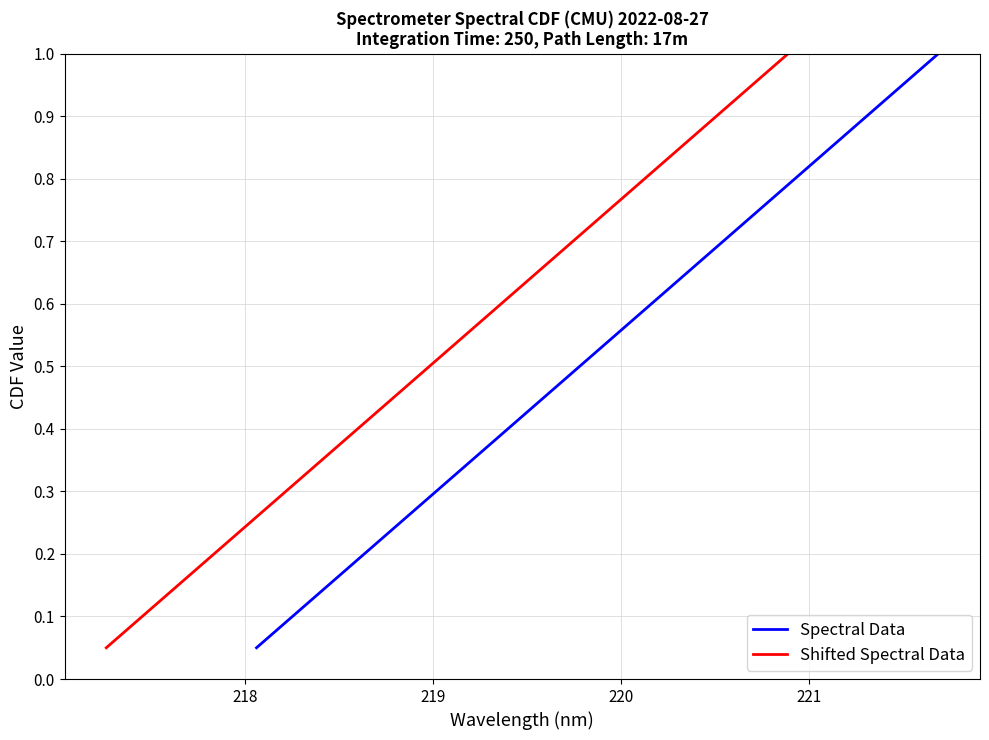

True or false: Shifted Spectral Data and Spectral Data intersect in this chart.

False